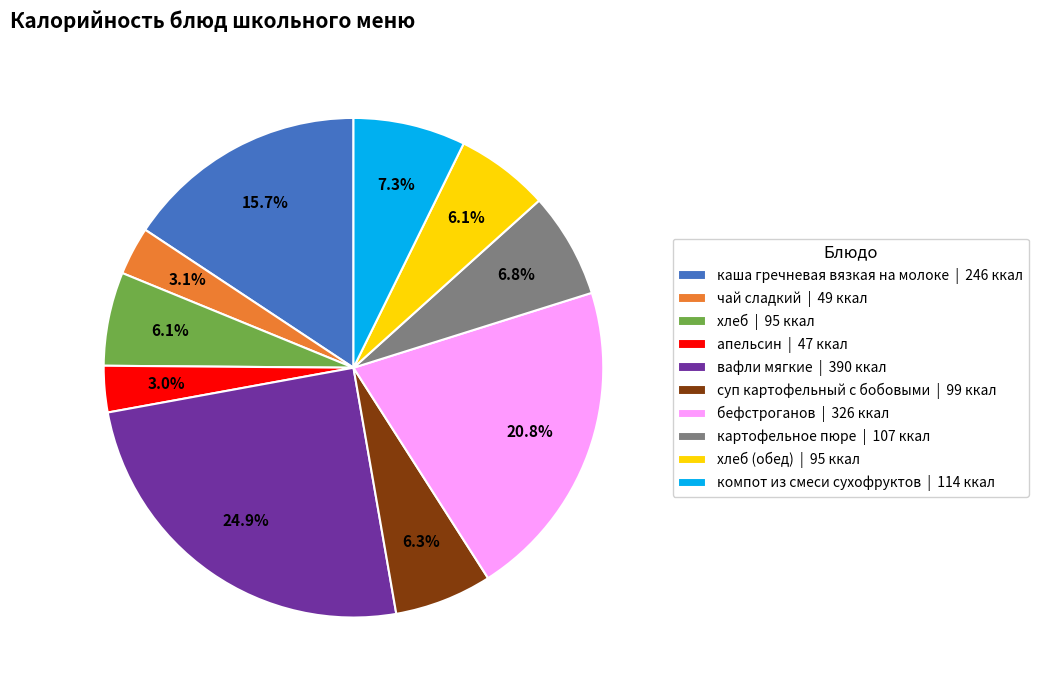

Is there any slice that represents more than half of the pie?

No